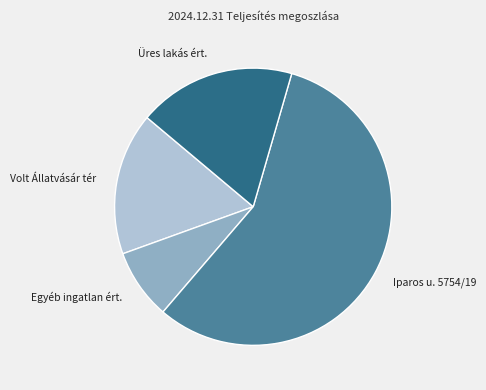

Count the number of slices in the pie.

4